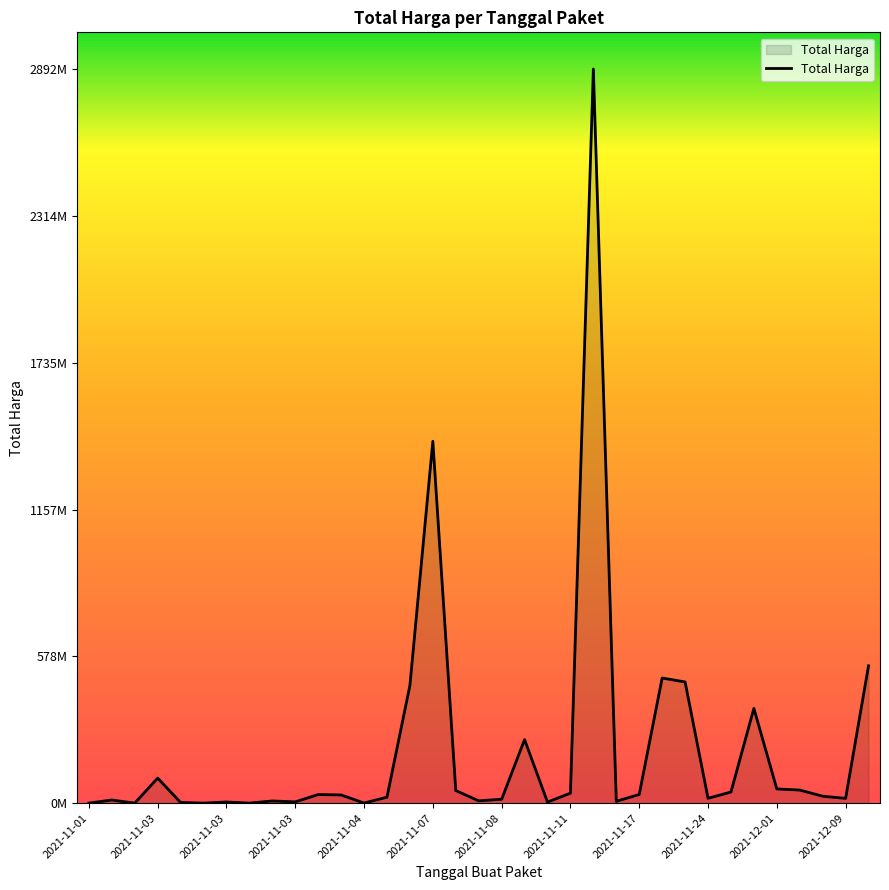

Is this an area chart (filled region under the line)?

Yes